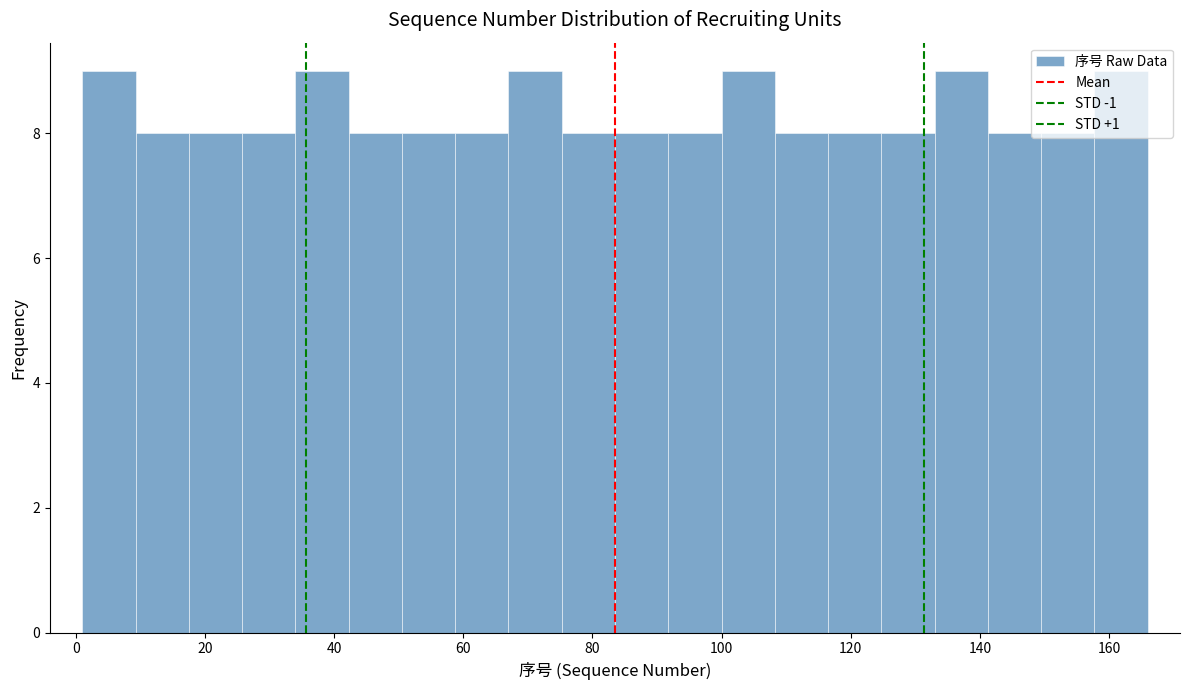

What is the height of the bar covering 26 to 34 on the x-axis? Neither the bar edges nor the heights are printed on the chart, so give them approximately, as read against the axes.

8